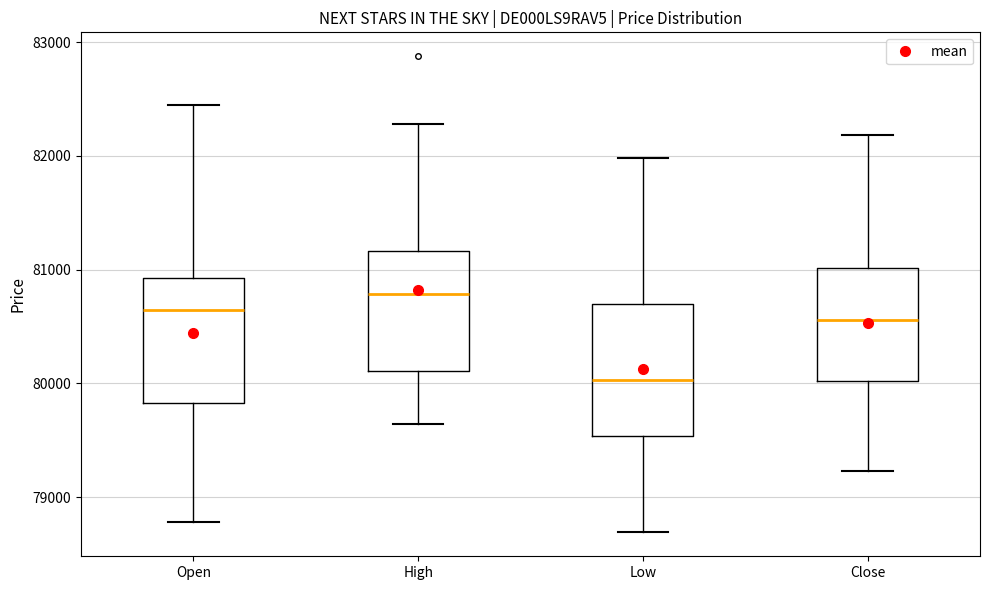

Which box has the lowest median line?

Low